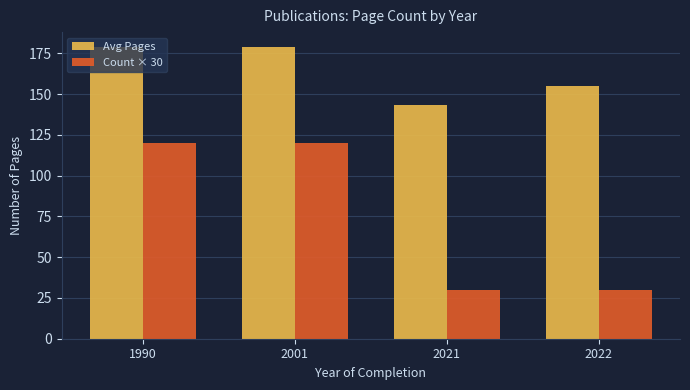

Rank the series by their maximum value, from highest to lowest.

Avg Pages, Count × 30